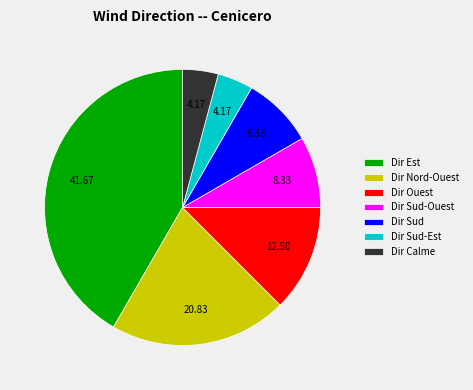

Which has a higher value, Dir Sud-Ouest or Dir Ouest?

Dir Ouest